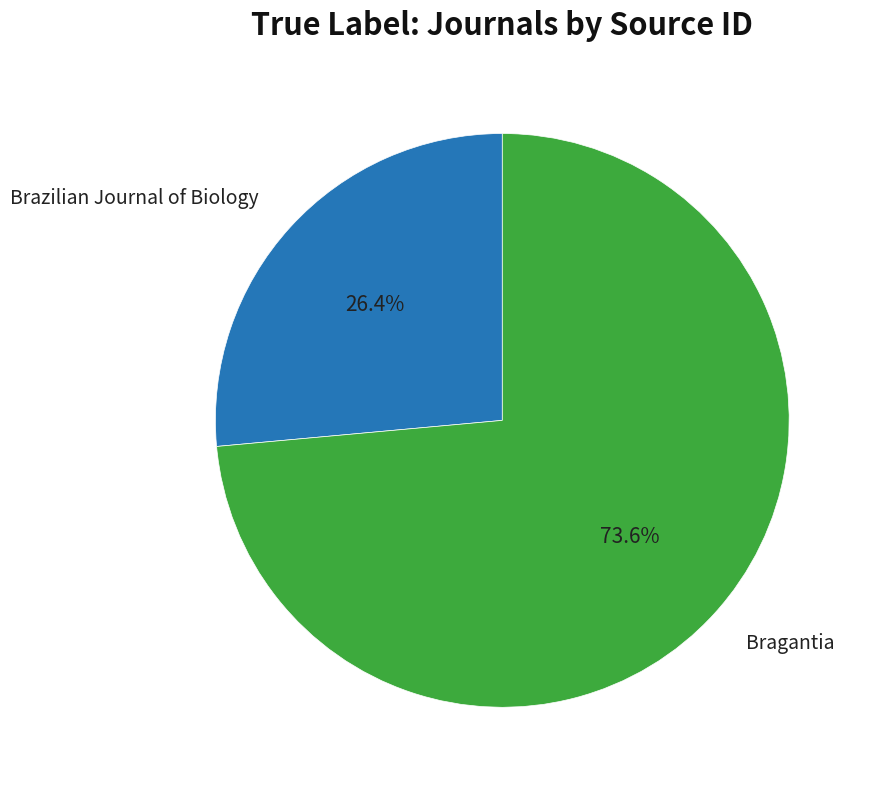

True or false: Brazilian Journal of Biology accounts for 26% of the total.

True